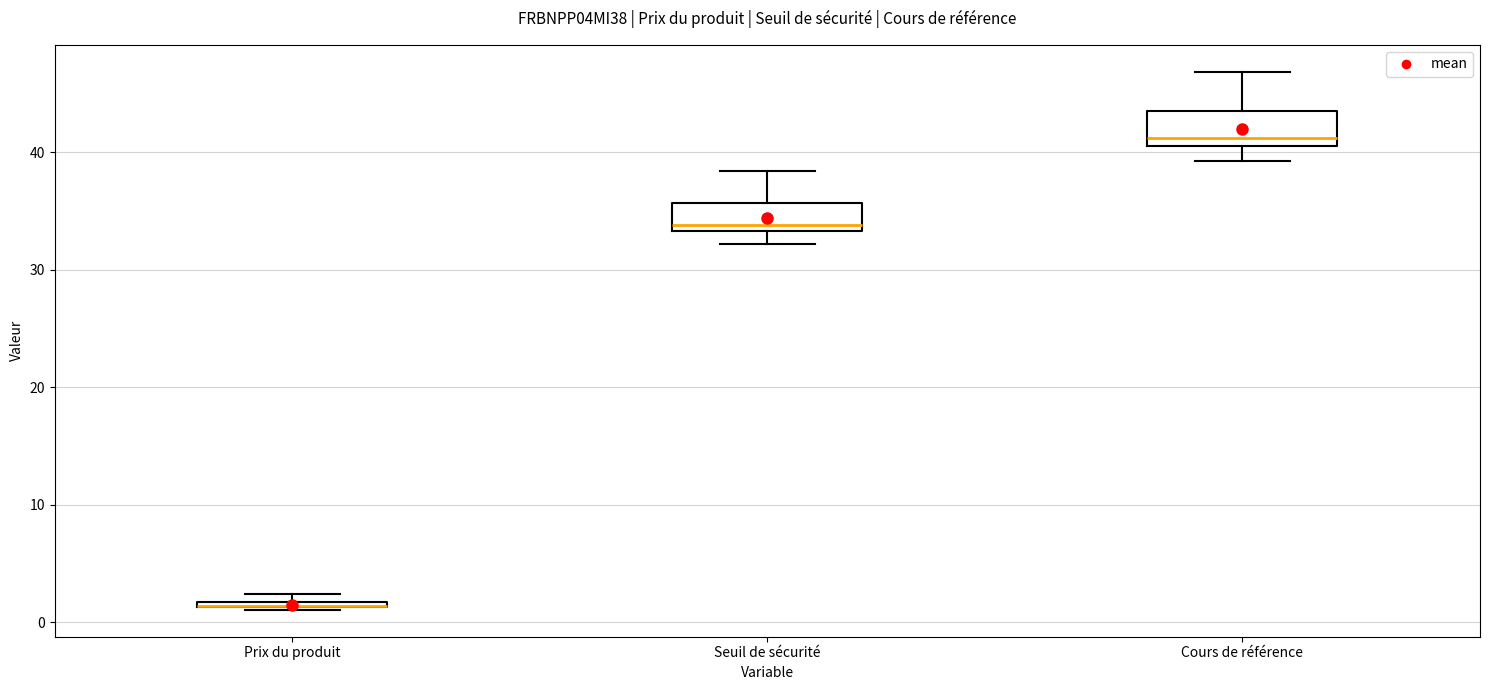

Where is the lower edge of the box for Prix du produit on the y-axis? The values are not printed on the chart, so give them approximately, as read against the axis.

1